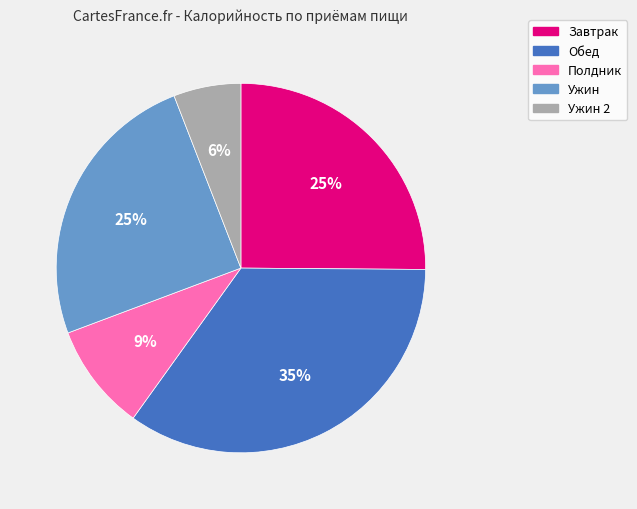

Is there any slice that represents more than half of the pie?

No